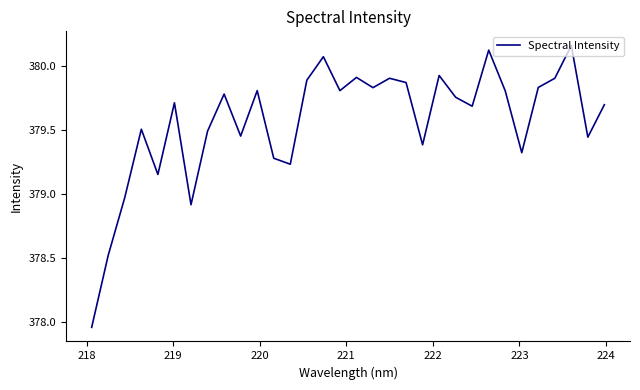

What is the difference between the maximum and minimum values?

2.2